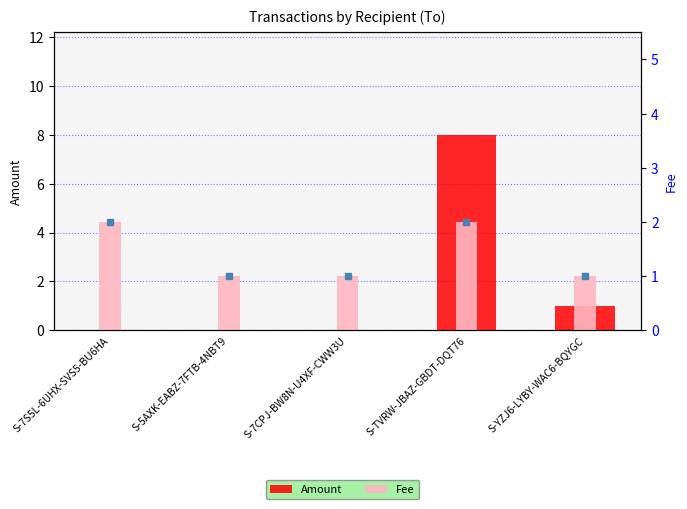

What is the total value across all series at S-5AXK-EABZ-7FTB-4NBT9?

1